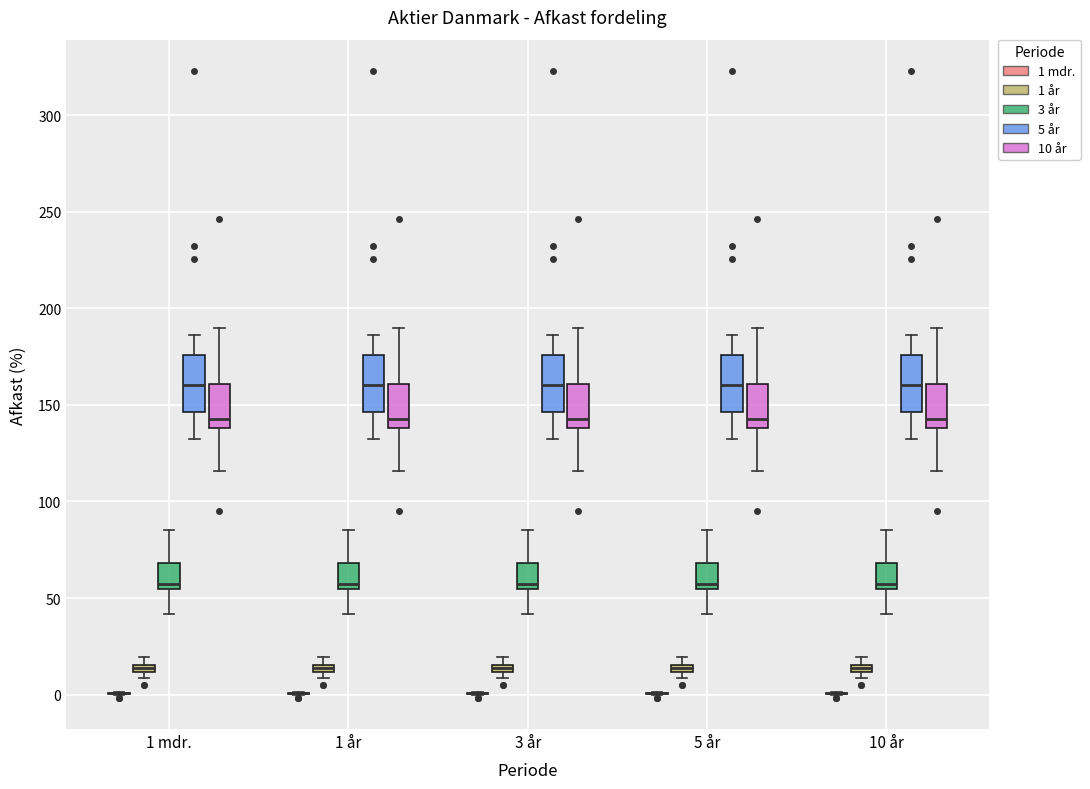

Where is the lower edge of the box for 10 år (1 år) on the y-axis? The values are not printed on the chart, so give them approximately, as read against the axis.

10